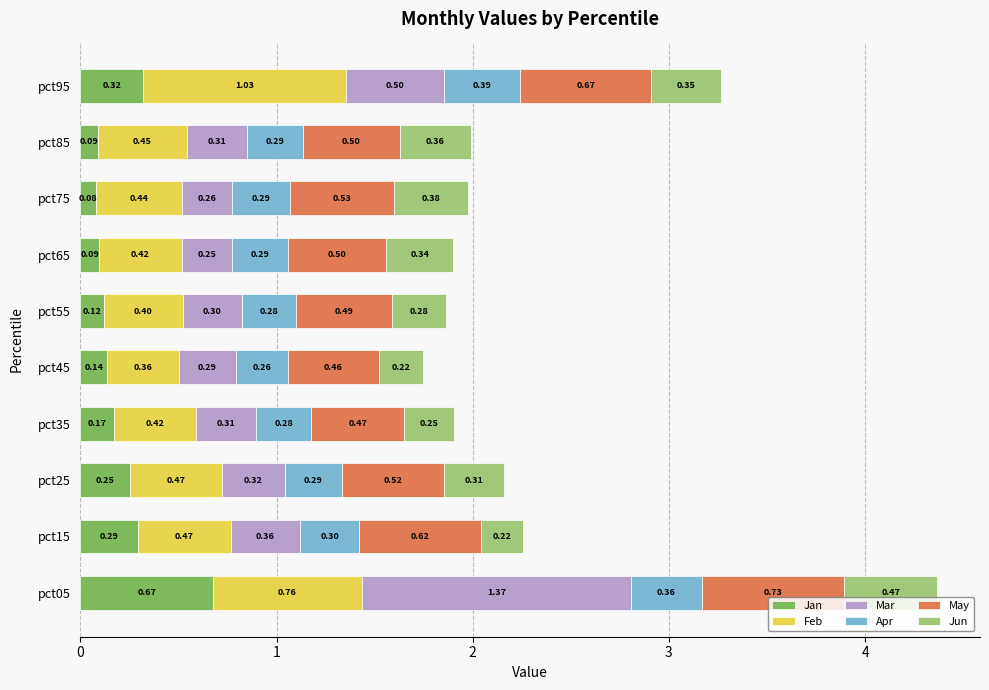

What is the total value across all series at pct65?

1.9